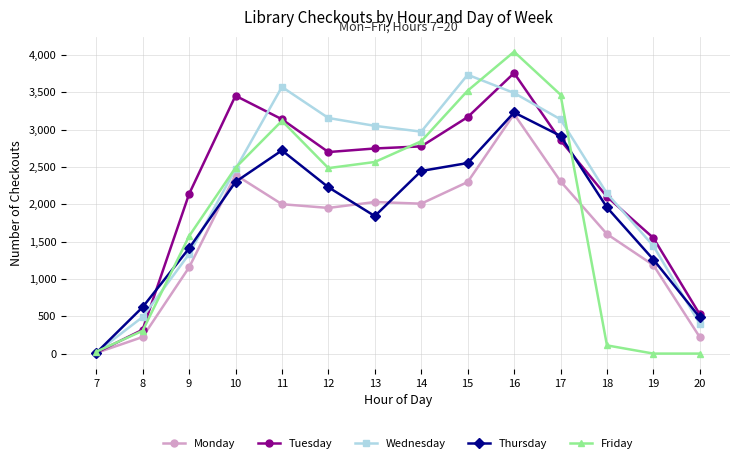

The value of Wednesday at 13 is 4185. True or false?

False